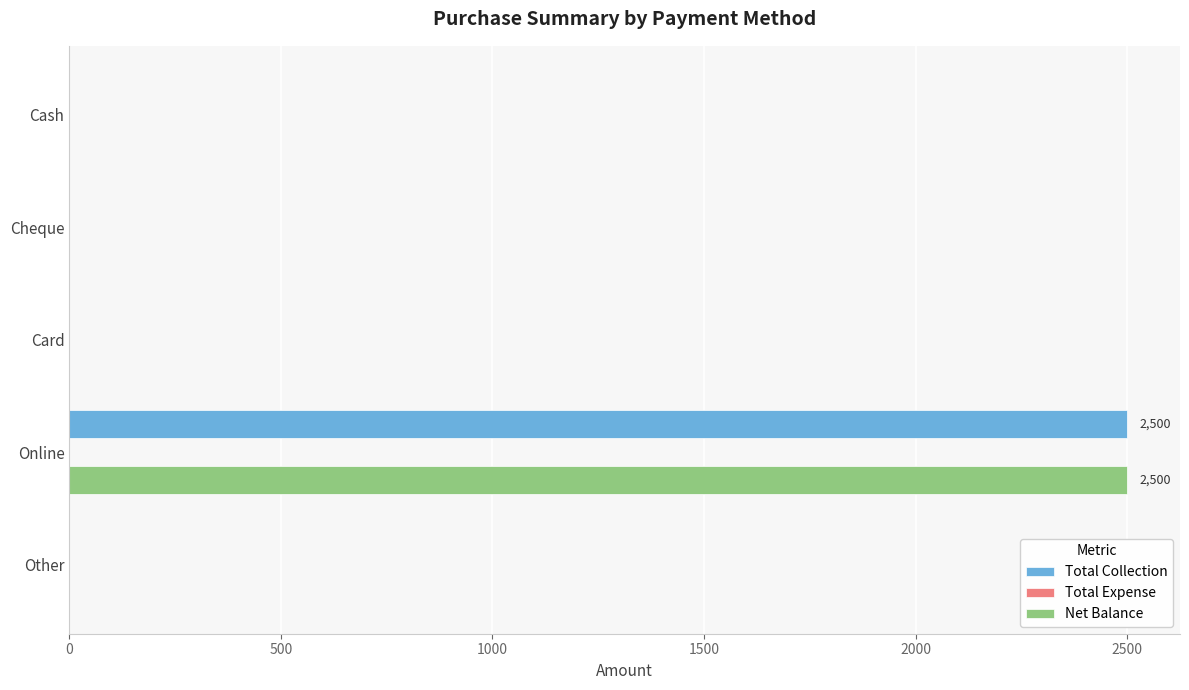

At which category is the sum across all series the highest?

Online